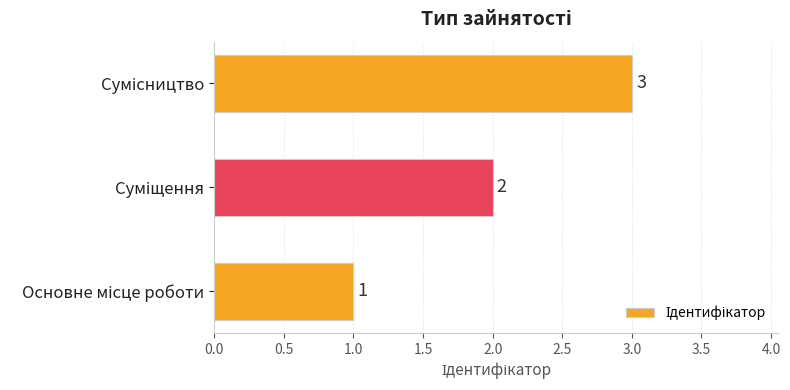

Count the values in the range 1 to 3.

3